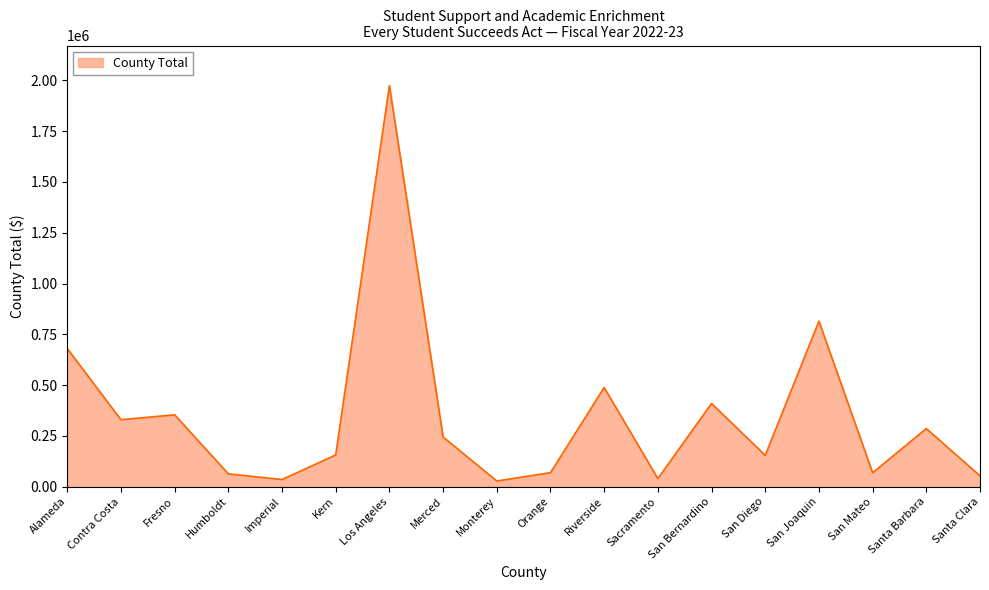

The chart shows a value of 151901 at Merced. True or false?

False